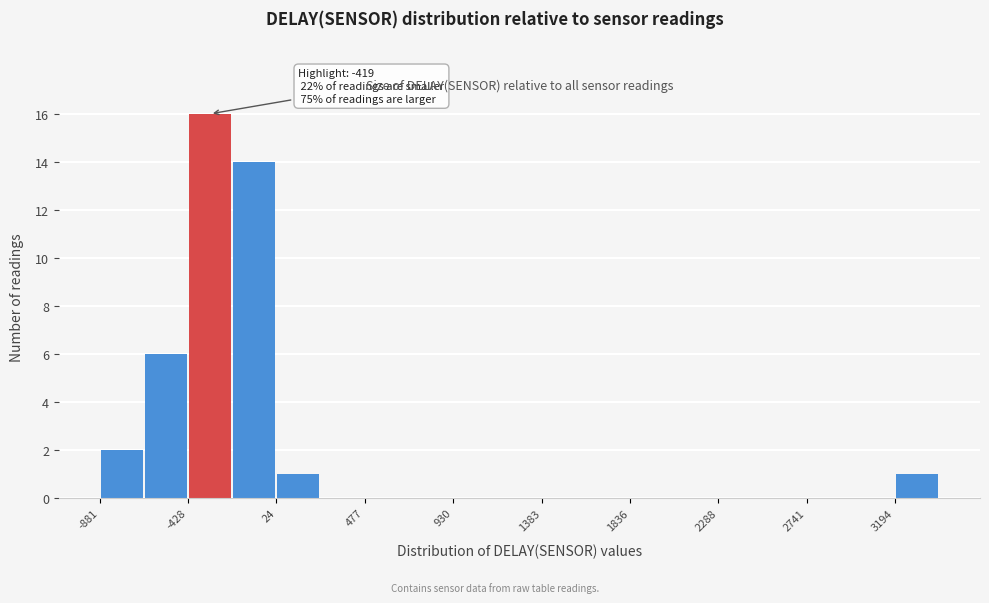

Over which range of the x-axis is the bar tallest?

-450 to -200